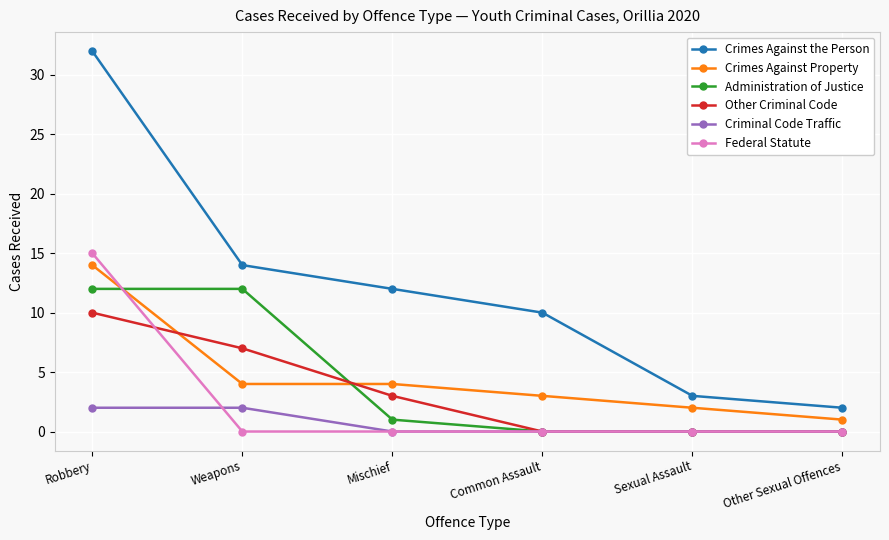

What is the maximum value shown in the chart?

32